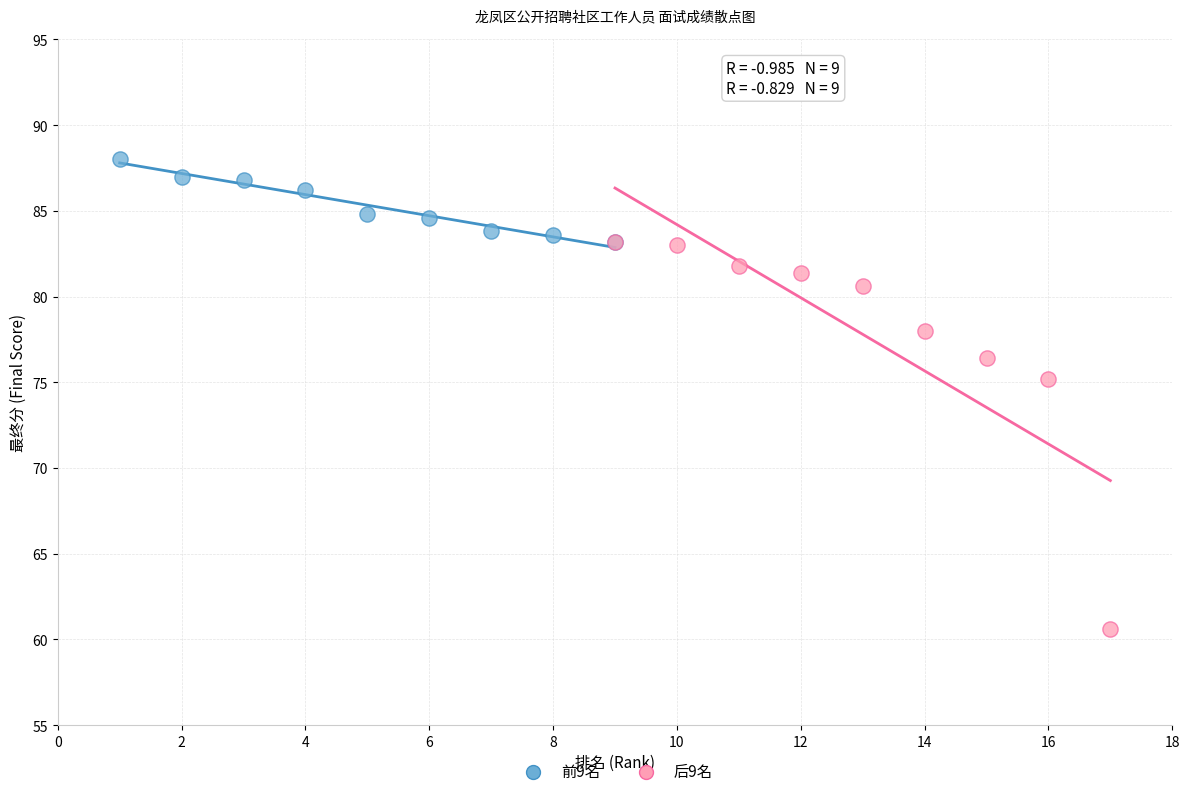

Which series reaches the minimum Y coordinate?

后9名